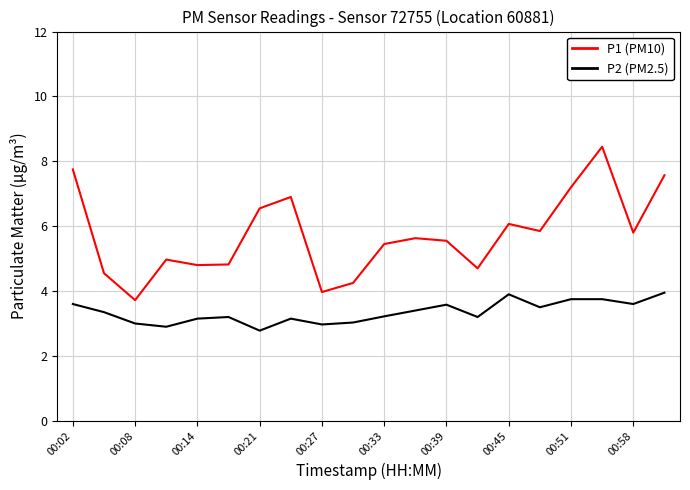

What is the difference between the maximum and minimum values in the P1 (PM10) series?

4.7